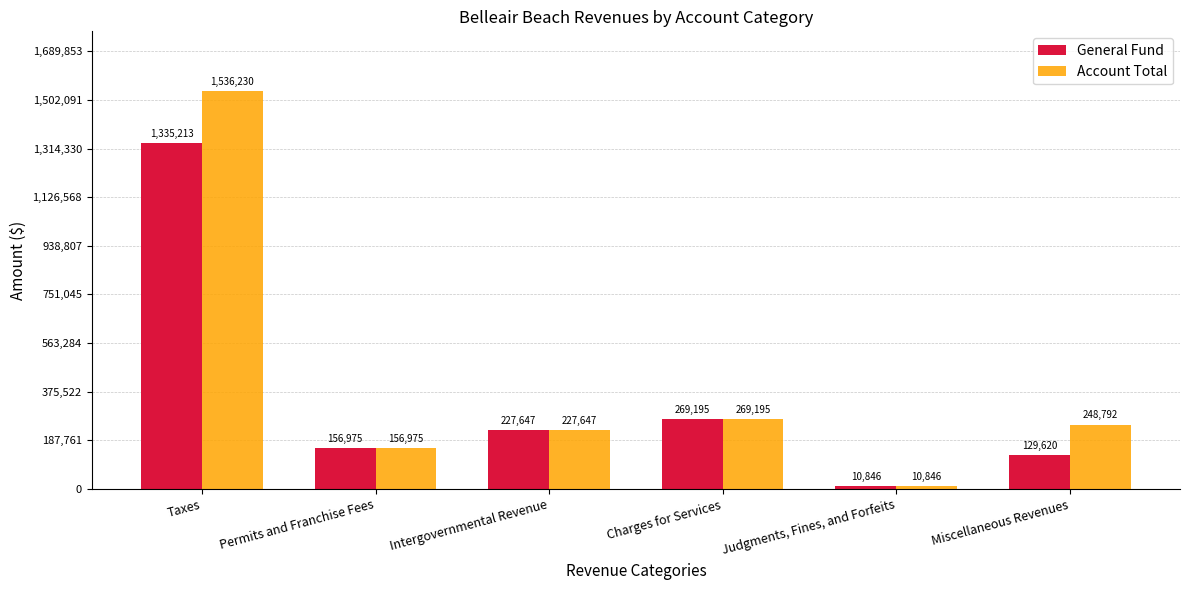

Rank the categories by General Fund value from lowest to highest.

Judgments, Fines, and Forfeits, Miscellaneous Revenues, Permits and Franchise Fees, Intergovernmental Revenue, Charges for Services, Taxes